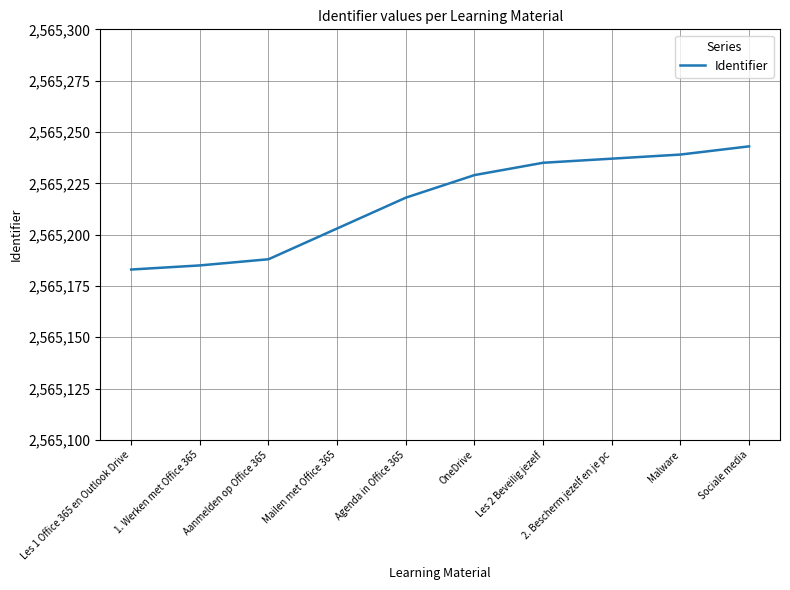

What is the sum of the values at Les 1 Office 365 en Outlook Drive and Agenda in Office 365?

5130401